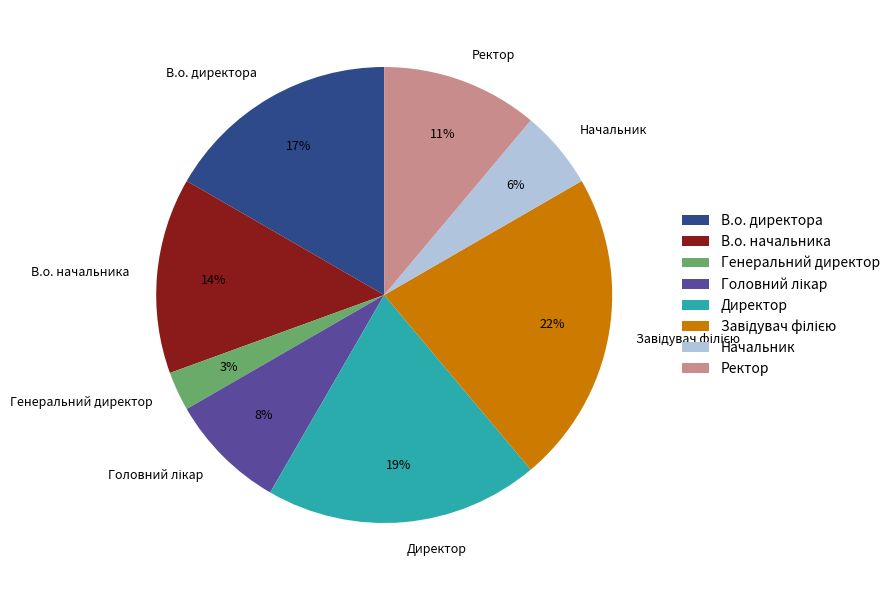

To the nearest percent, what is the combined percentage of В.о. директора and В.о. начальника?

31%